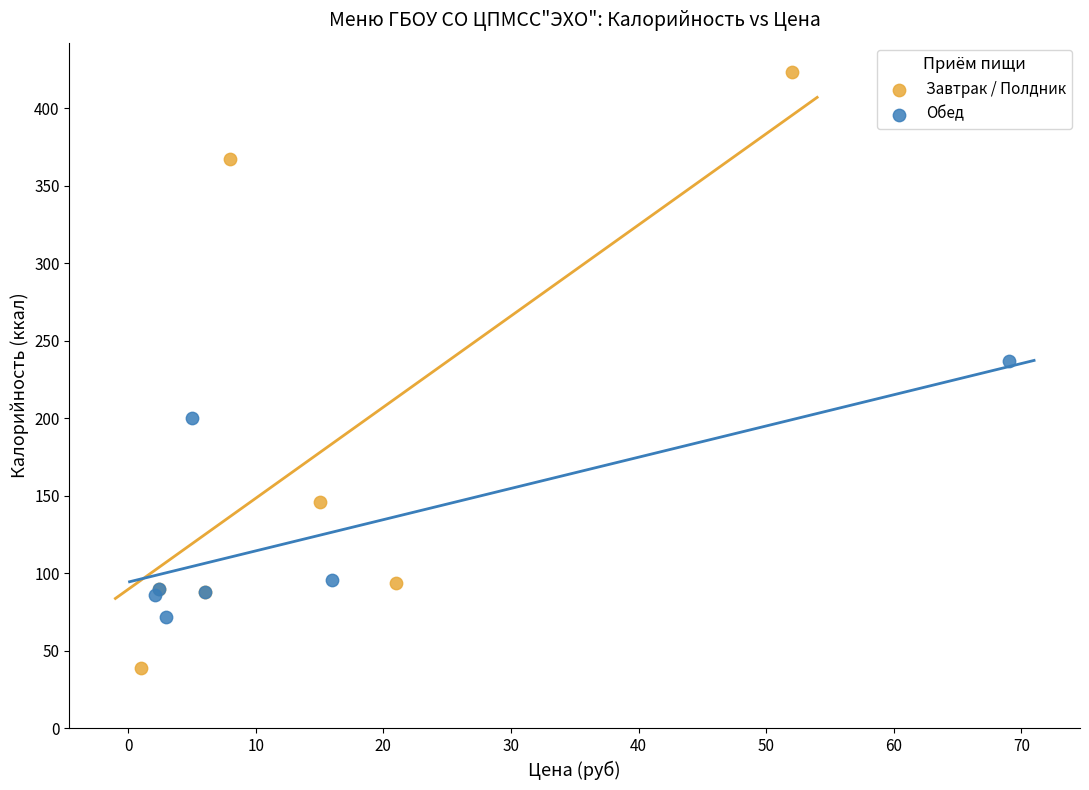

Which series reaches the maximum Y coordinate?

Завтрак / Полдник